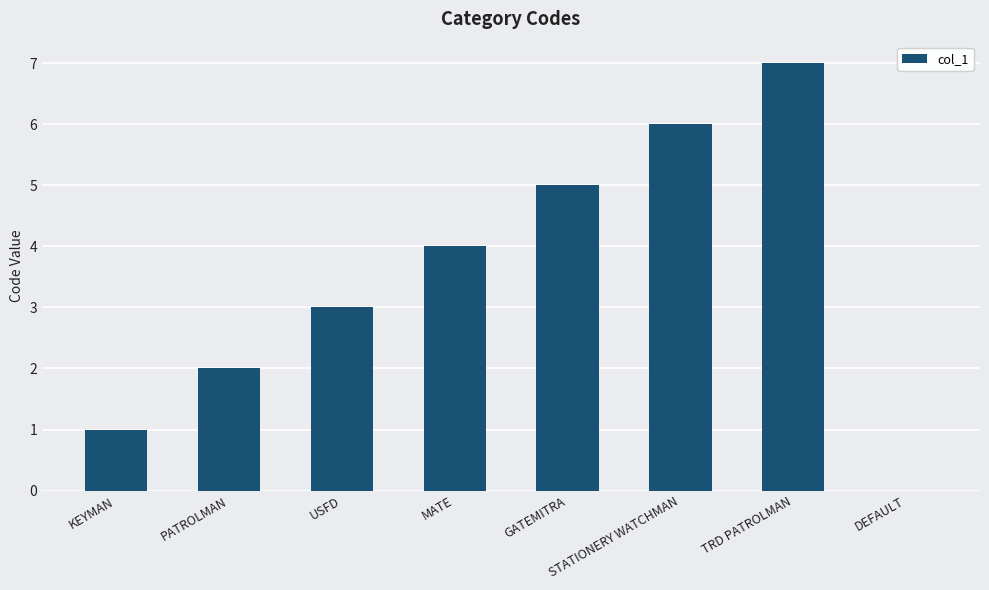

Are the bars horizontal?

No